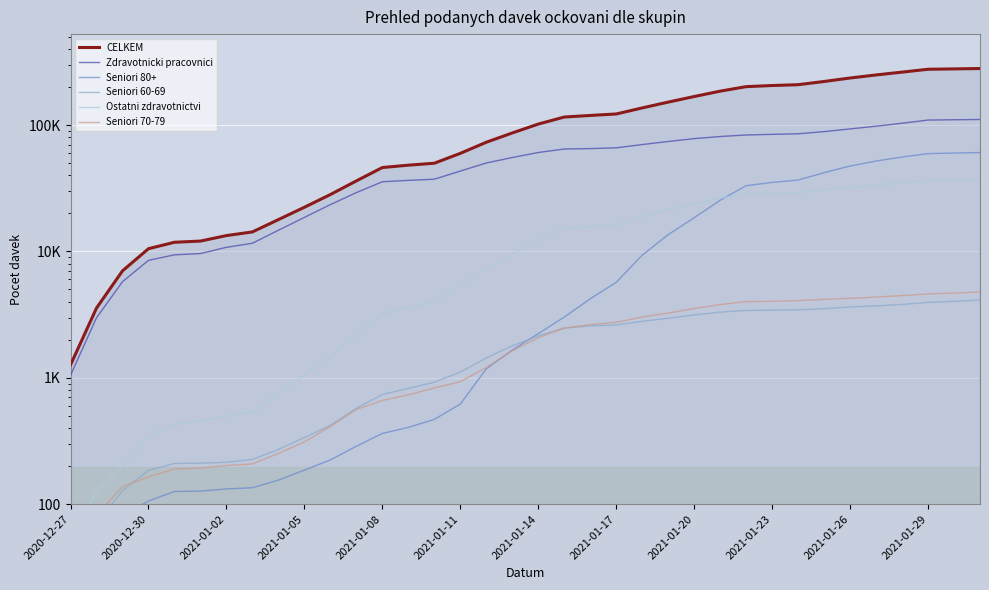

Which category has the lowest value in the Zdravotnicki pracovnici series?

2020-12-27